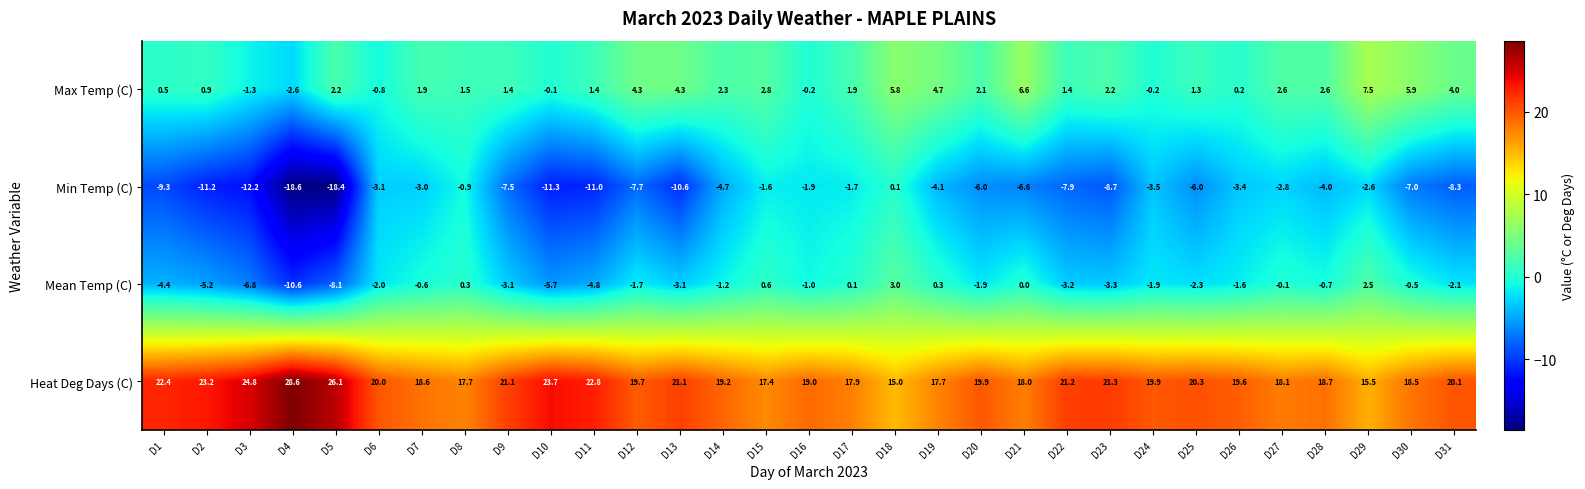

True or false: Min Temp (C) has a value of -4.7 at D14.

True